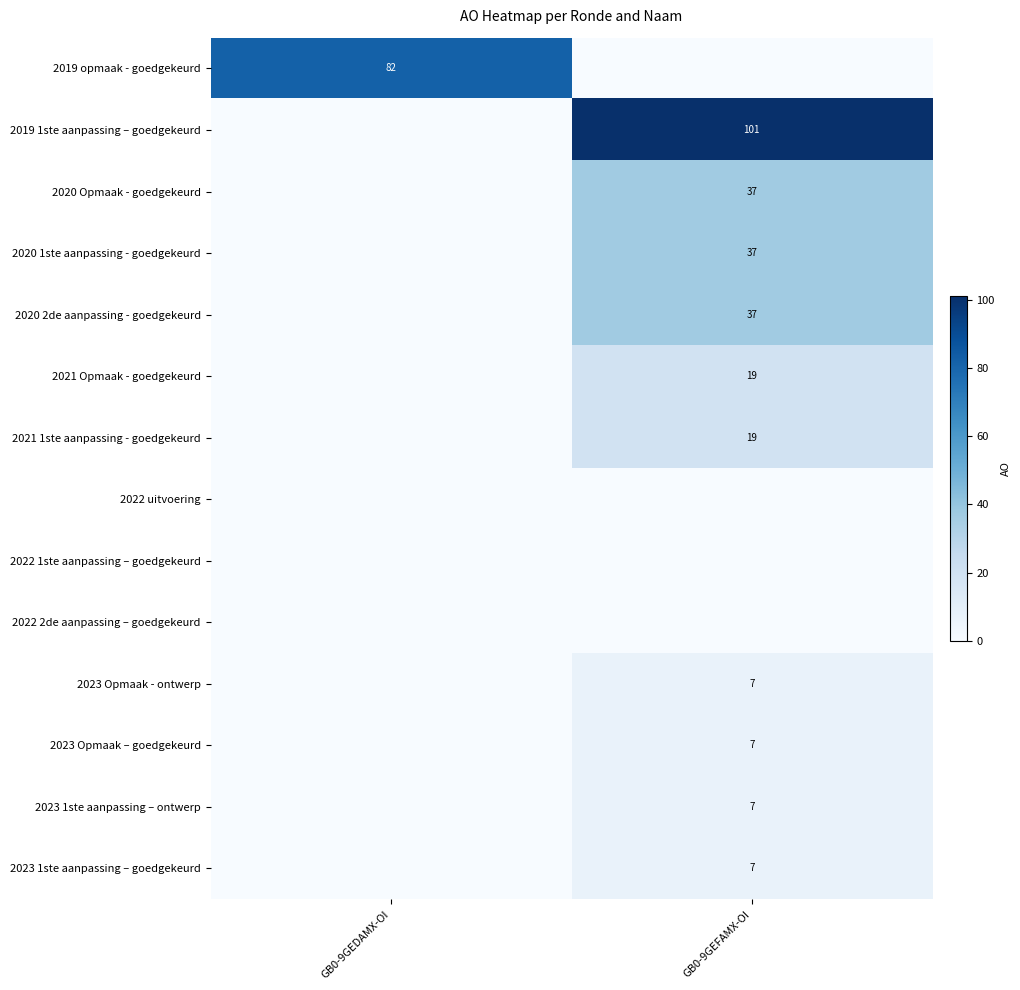

At which category does the chart reach its minimum across all series?

GB0-9GEFAMX-OI